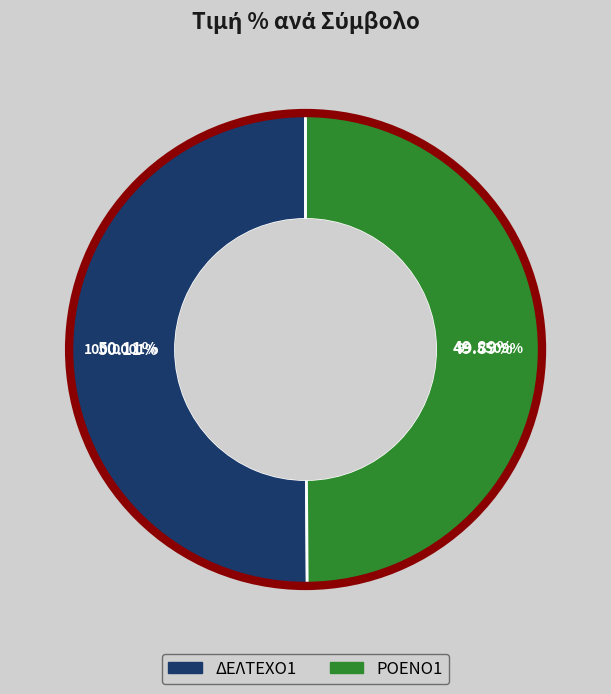

Approximately how many times larger is the value at ΔΕΛΤΕΧΟ1 compared to ΡΟΕΝΟ1?

1.0